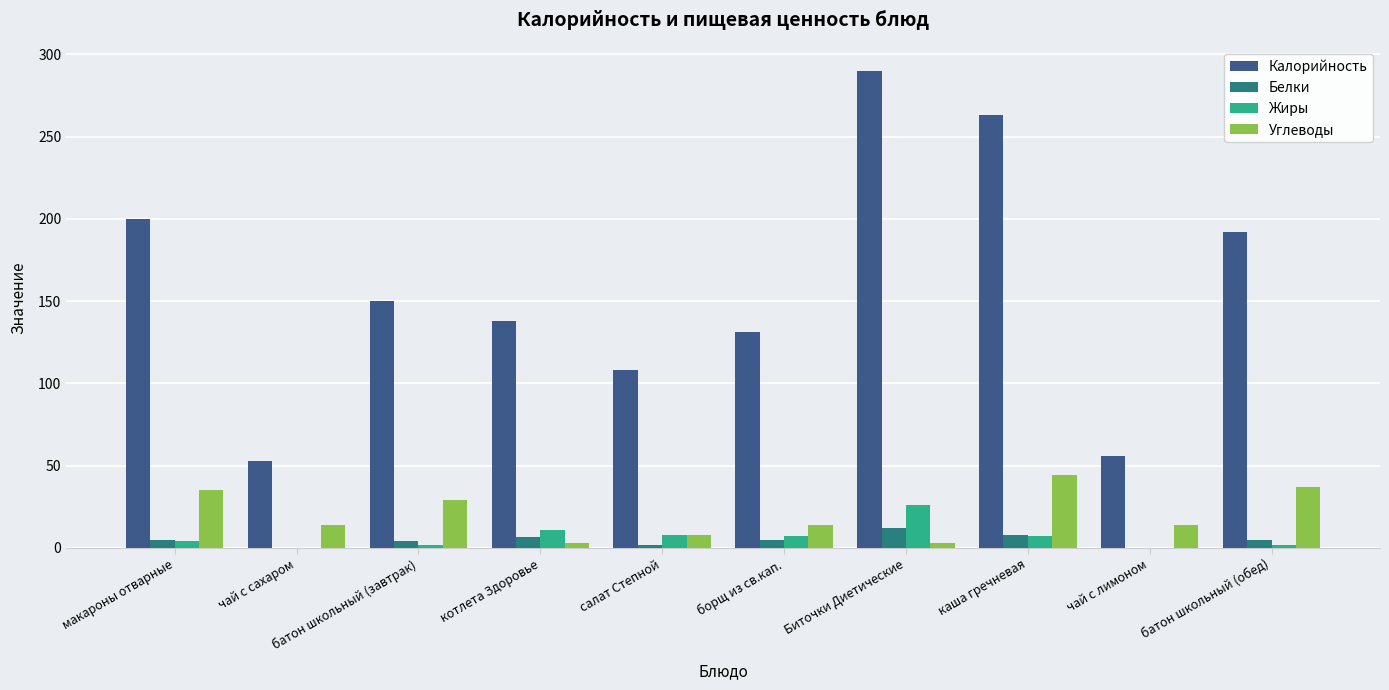

What is the sum of the Белки values at макароны отварные and салат Степной?

7.0